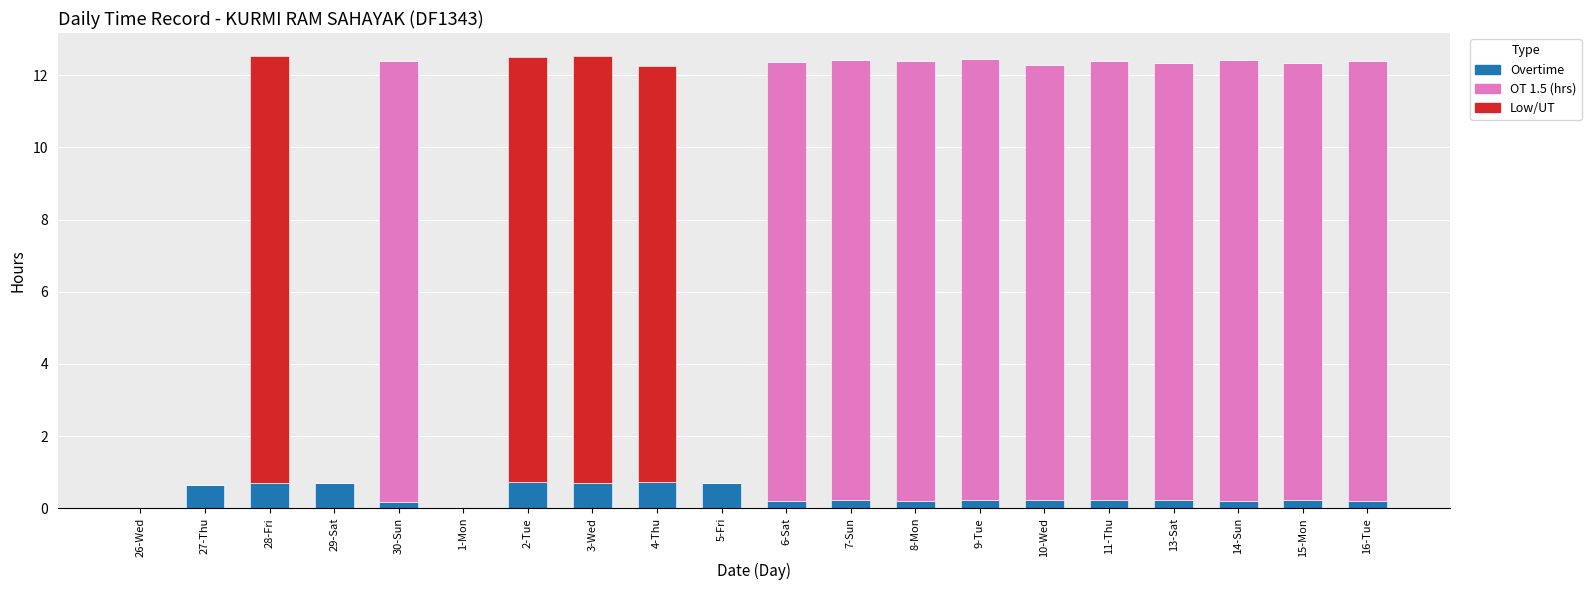

Is it true that Overtime equals 0.7 at 5-Fri?

True